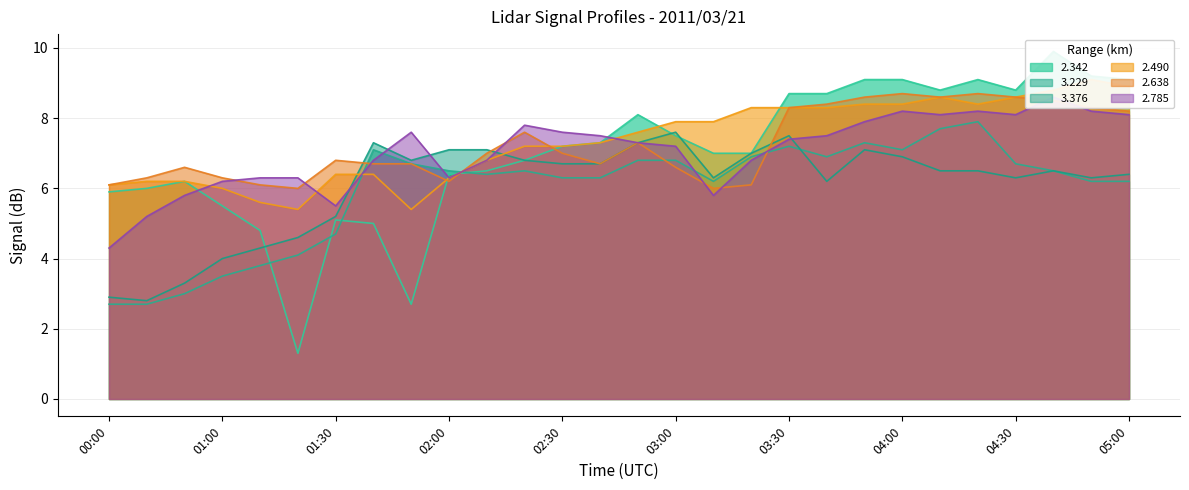

Rank the series at 01:30 from highest to lowest value.

2.638, 2.490, 2.785, 3.376, 2.342, 3.229